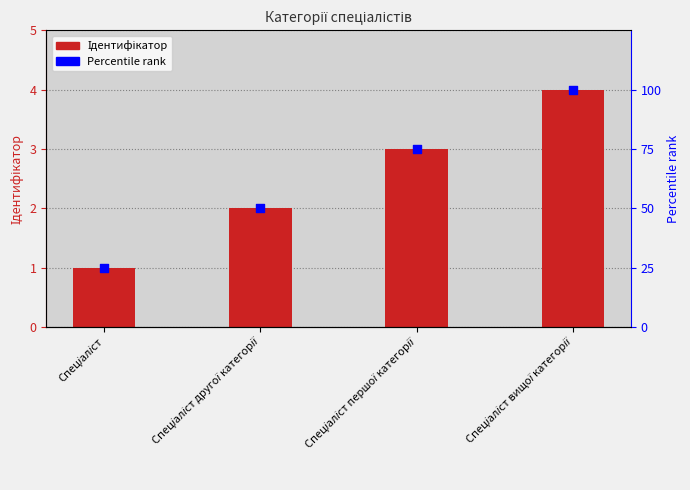

Which series contains the lowest Y value?

Ідентифікатор